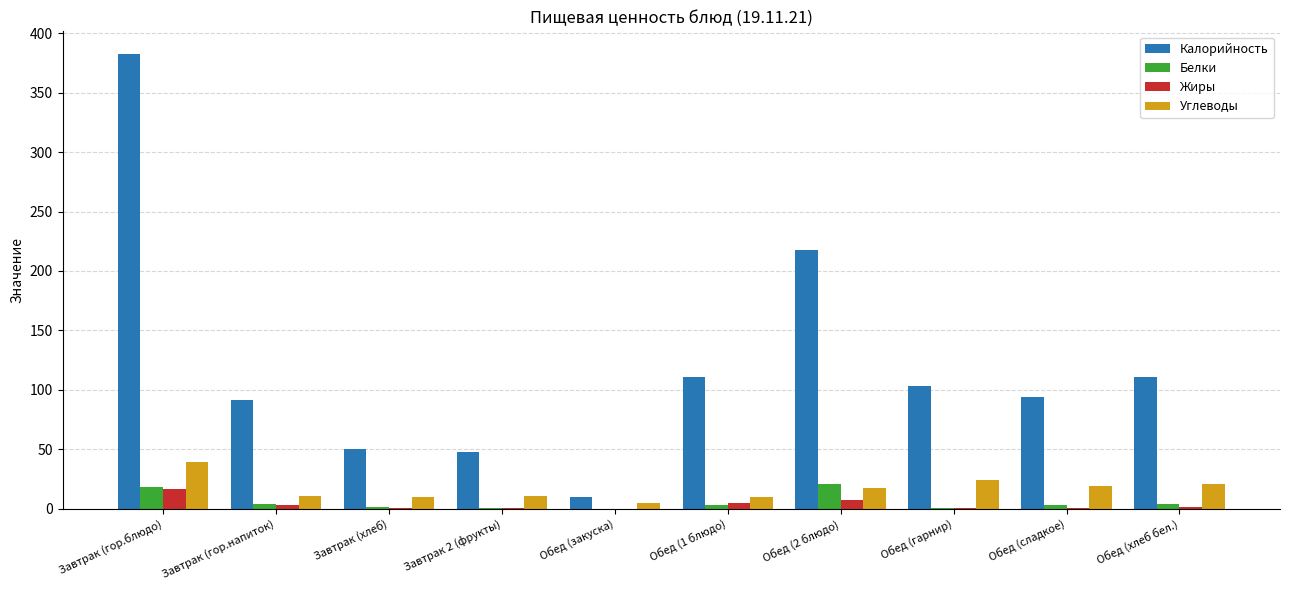

Are the bars horizontal?

No